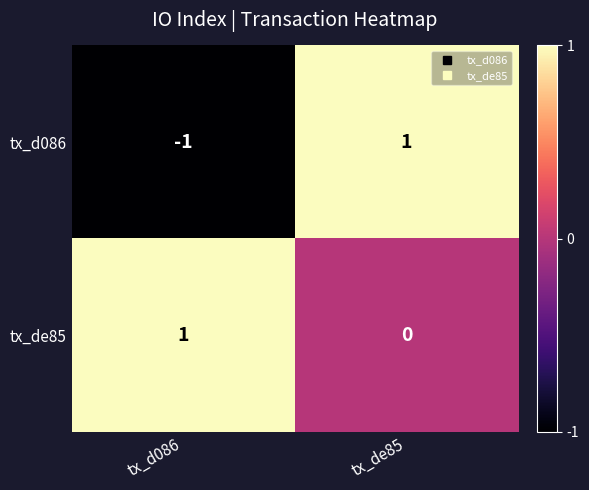

What is the spread (max minus min) of values at tx_de85?

1